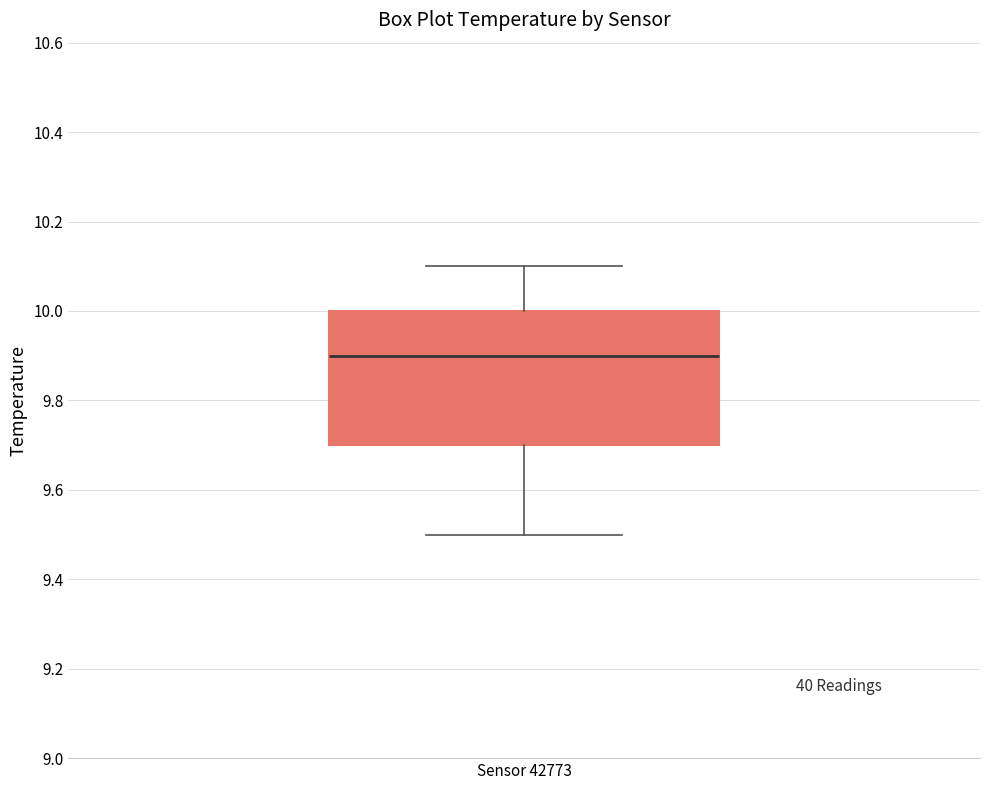

Transcribe this box plot: give where the median line is, the range the box spans, and where the two whiskers end, as read against the y-axis. The values are not printed on the chart, so give them approximately, as read against the axis.

median 9.9, box 9.7 to 10.0, whiskers 9.5 to 10.1